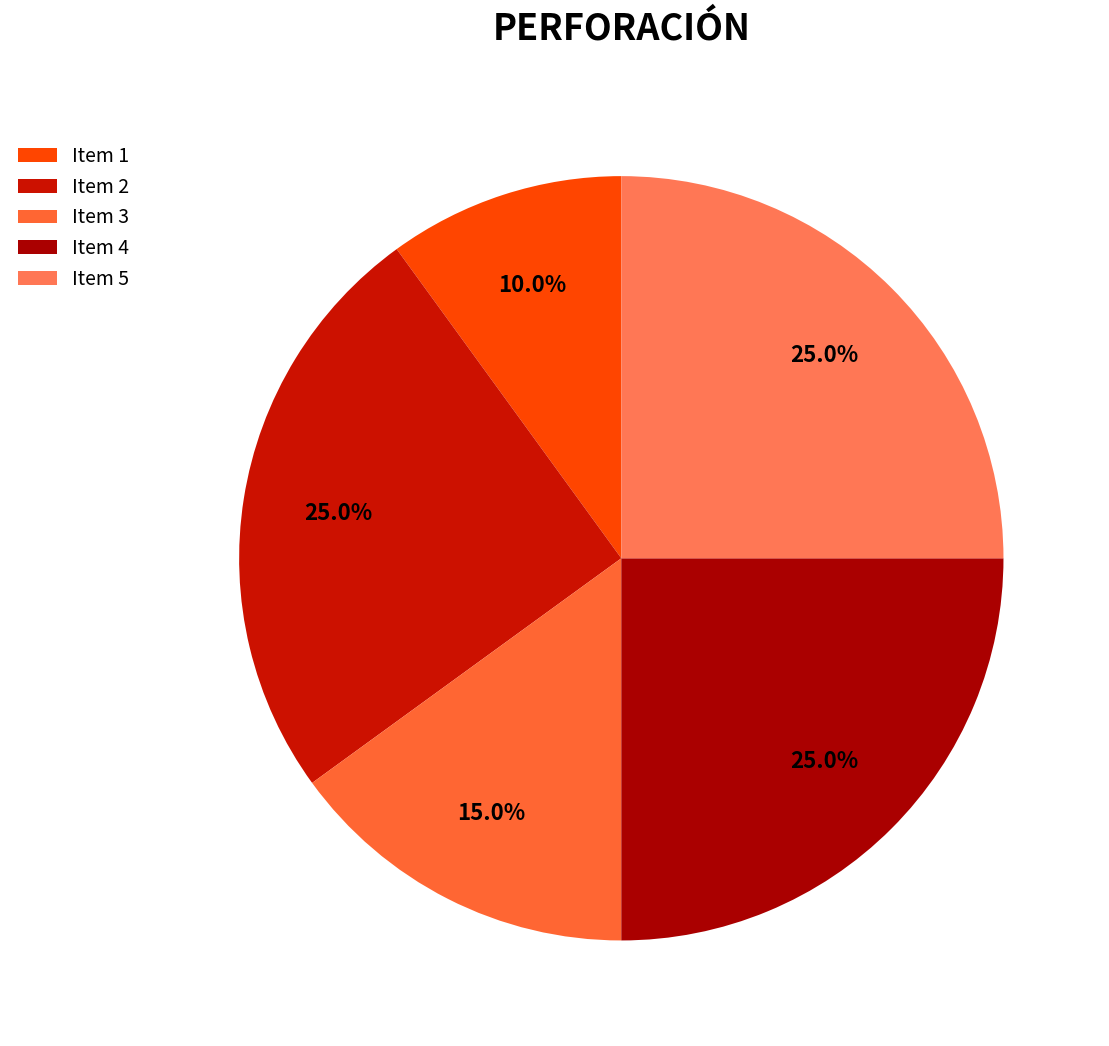

Count the number of slices in the pie.

5